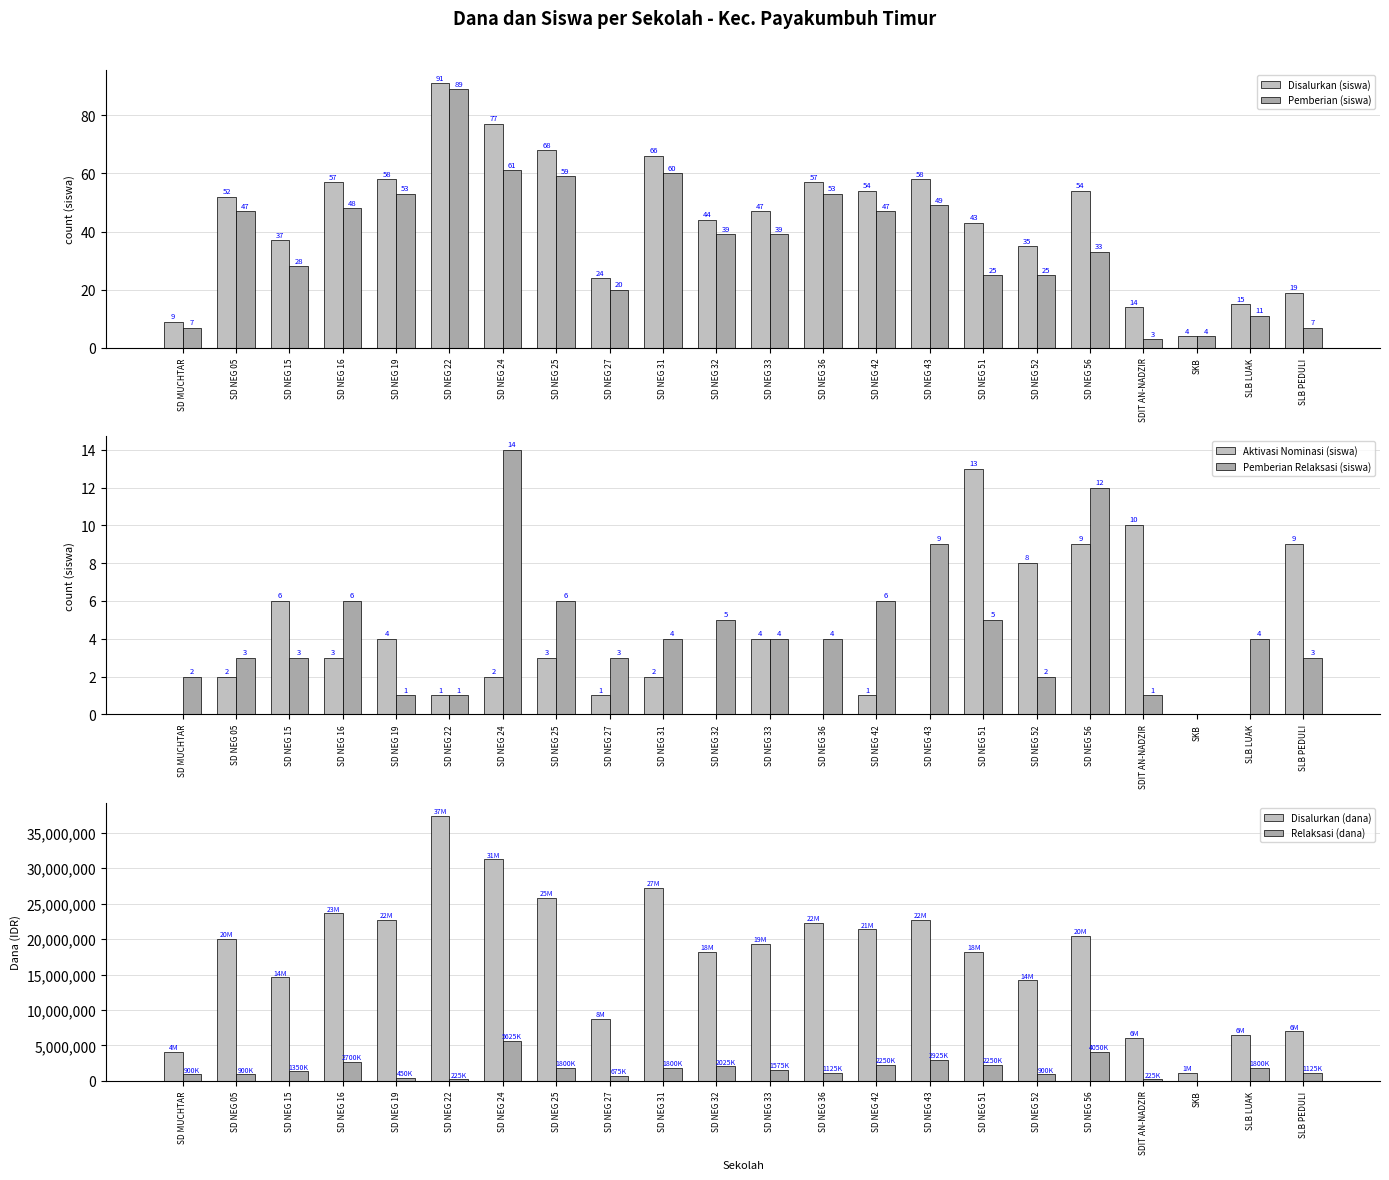

List the series in order of their peak value, highest first.

Disalurkan (dana), Relaksasi (dana), Disalurkan (siswa), Pemberian (siswa), Pemberian Relaksasi (siswa), Aktivasi Nominasi (siswa)